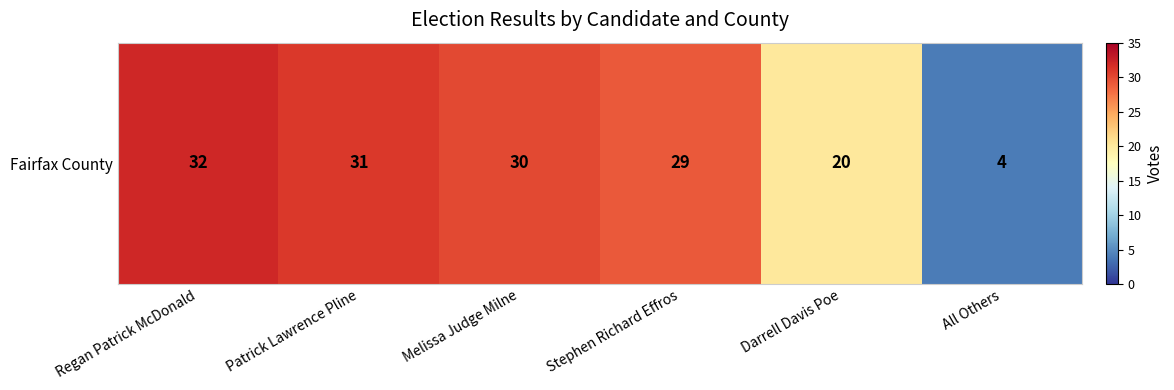

What is the change in value from Melissa Judge Milne to Darrell Davis Poe?

-10